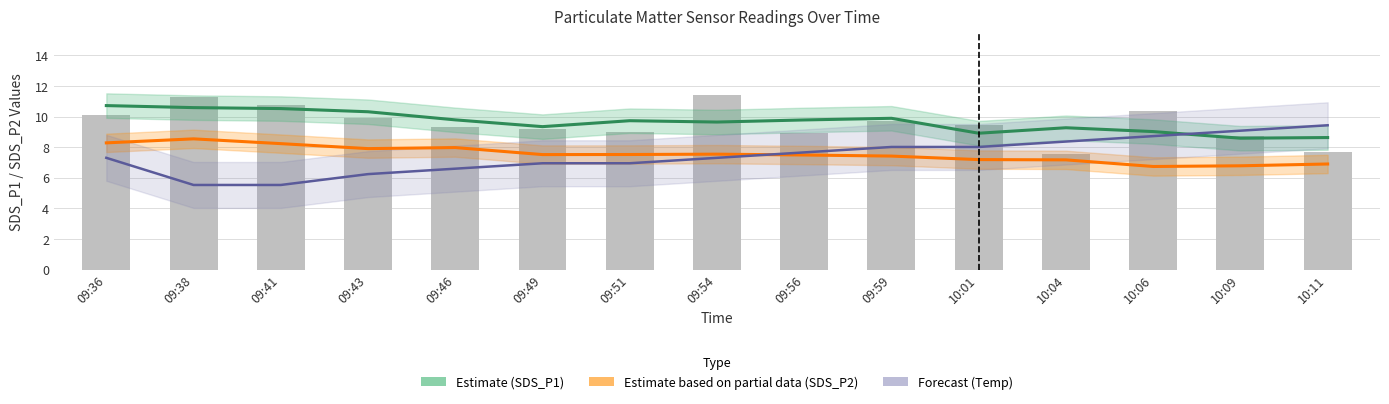

What position from the left is 09:51?

7